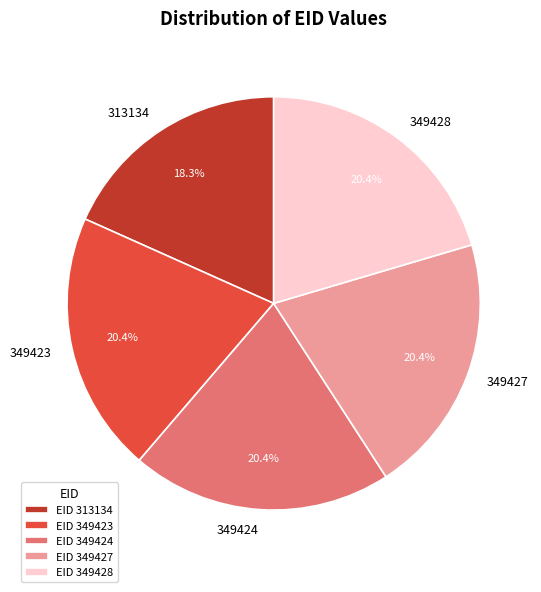

Count the number of slices in the pie.

5